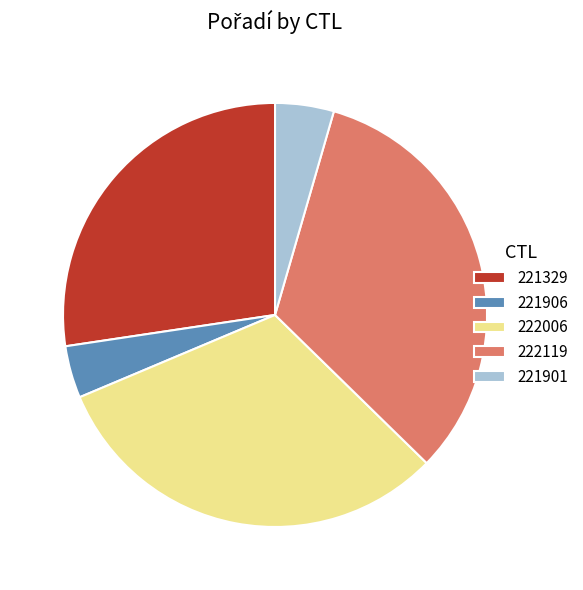

The 222119 slice represents 21% of the pie. True or false?

False